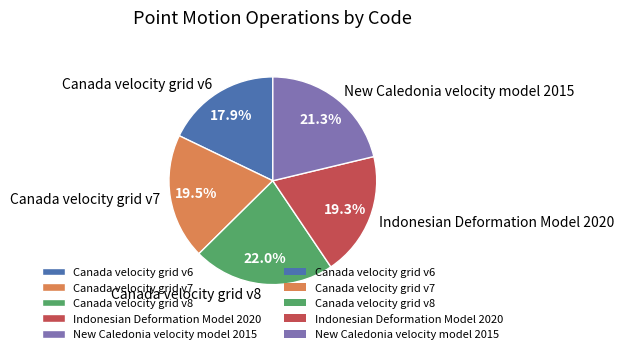

Is it true that Canada velocity grid v8 is 12% of the pie?

False